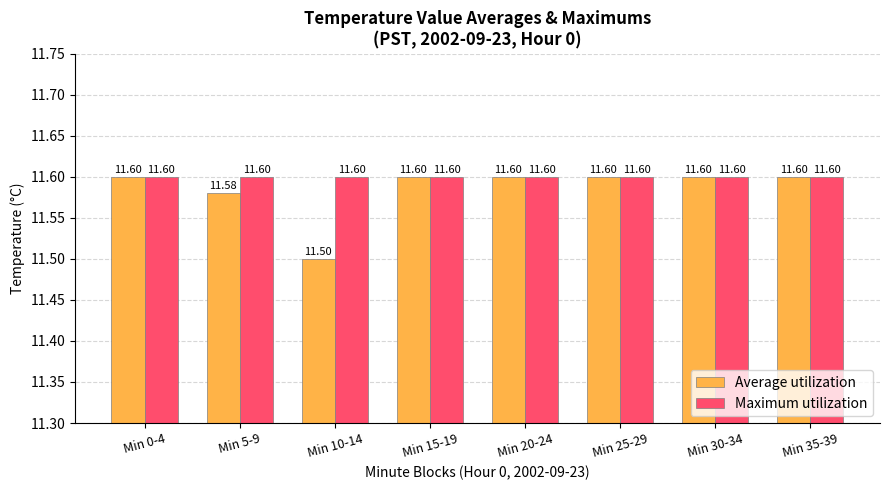

The Average utilization series shows 11.6 at Min 5-9. True or false?

True